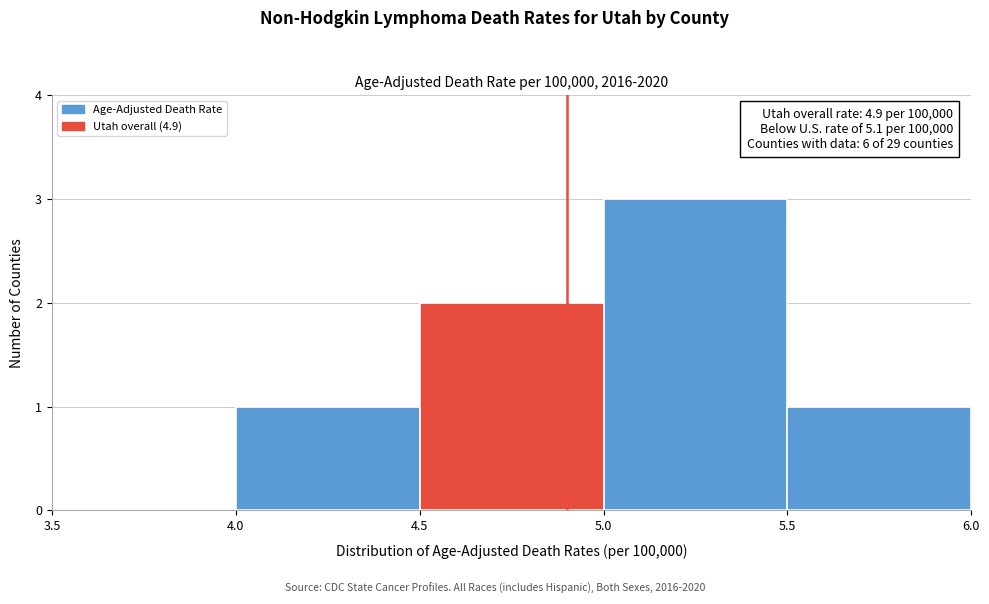

Over which range of the x-axis is the bar tallest?

5.0 to 5.5